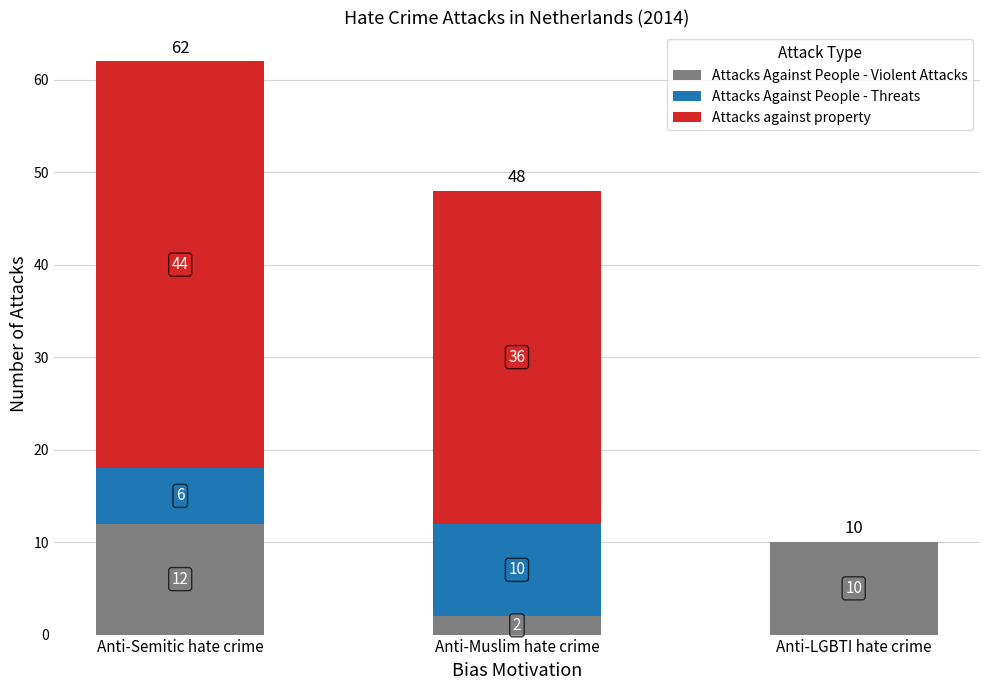

Are the bars horizontal?

No